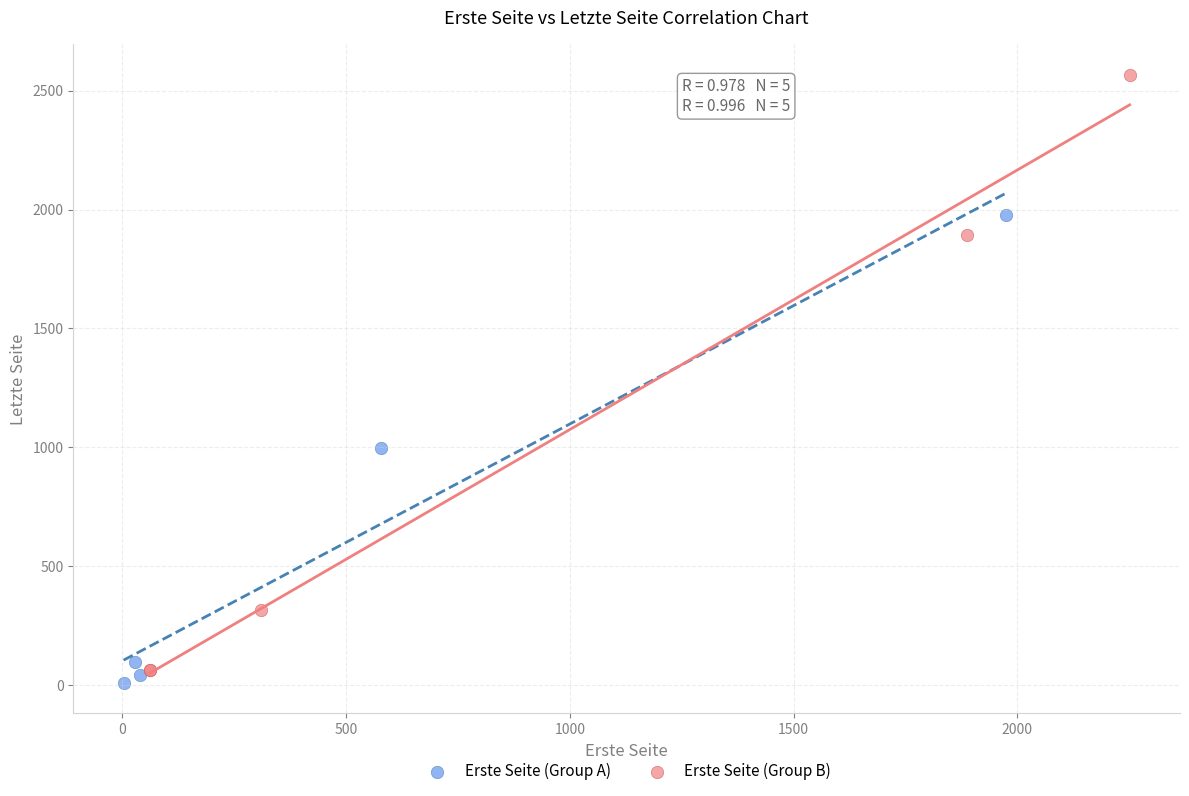

Which series has the largest Y range (max minus min)?

Erste Seite (Group B)